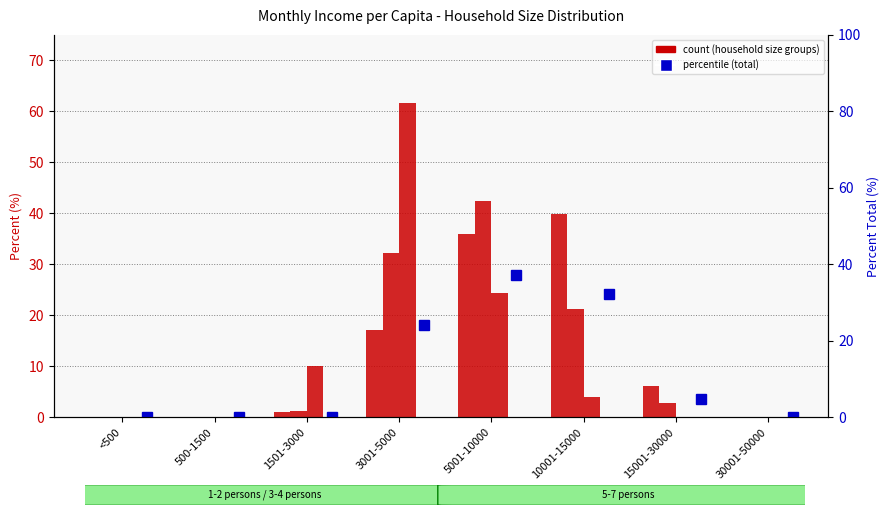

What is the maximum value for Percent (1-2 persons)?

39.8